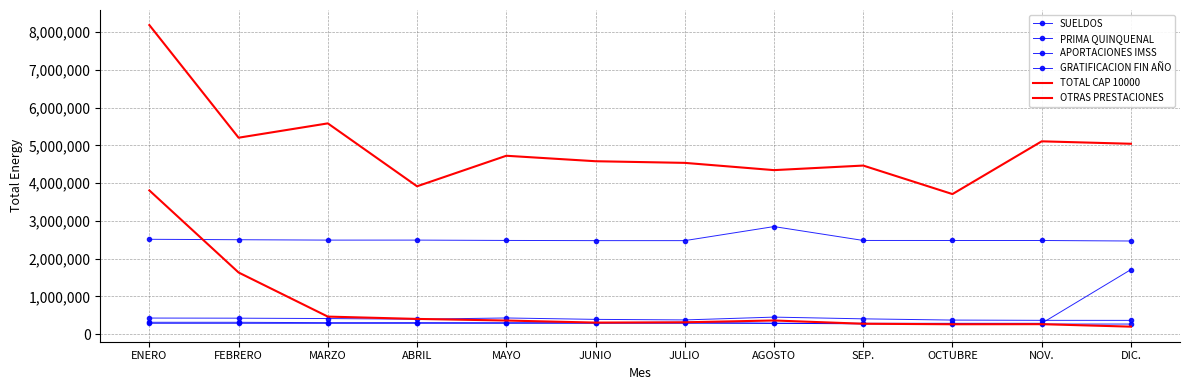

Reading left to right, list all the values displayed in this chart.

SUELDOS: ENERO=2511747.8	FEBRERO=2500504.2	MARZO=2490504.2	ABRIL=2490504.2	MAYO=2481504.2	JUNIO=2476504.2	JULIO=2476483.2	AGOSTO=2849007.2	SEP.=2481040.2	OCTUBRE=2480062.3	NOV.=2480040.2	DIC.=2466560.0
PRIMA QUINQUENAL: ENERO=424281.2	FEBRERO=420854.5	MARZO=411254.5	ABRIL=393254.5	MAYO=426537.2	JUNIO=389254.5	JULIO=374584.7	AGOSTO=449075.4	SEP.=403334.0	OCTUBRE=370754.5	NOV.=363754.5	DIC.=362754.5
APORTACIONES IMSS: ENERO=312113.2	FEBRERO=311713.2	MARZO=301889.0	ABRIL=302713.1	MAYO=300889.0	JUNIO=302713.1	JULIO=312013.9	AGOSTO=285713.1	SEP.=270664.4	OCTUBRE=271713.0	NOV.=265389.0	DIC.=265389.0
GRATIFICACION FIN AÑO: ENERO=284812.5	FEBRERO=284812.5	MARZO=284812.5	ABRIL=284812.5	MAYO=284812.5	JUNIO=284812.5	JULIO=284812.5	AGOSTO=284812.5	SEP.=284812.5	OCTUBRE=284812.5	NOV.=284812.5	DIC.=1708875.0
TOTAL CAP 10000: ENERO=8189960.3	FEBRERO=5204649.1	MARZO=5584421.2	ABRIL=3916756.6	MAYO=4726094.4	JUNIO=4581138.6	JULIO=4537520.2	AGOSTO=4345254.7	SEP.=4466180.1	OCTUBRE=3710388.6	NOV.=5108550.9	DIC.=5043954.2
OTRAS PRESTACIONES: ENERO=3807478.9	FEBRERO=1631715.8	MARZO=462576.1	ABRIL=401423.3	MAYO=358381.2	JUNIO=303996.9	JULIO=312036.7	AGOSTO=359649.9	SEP.=273538.2	OCTUBRE=259993.2	NOV.=261896.1	DIC.=196539.4